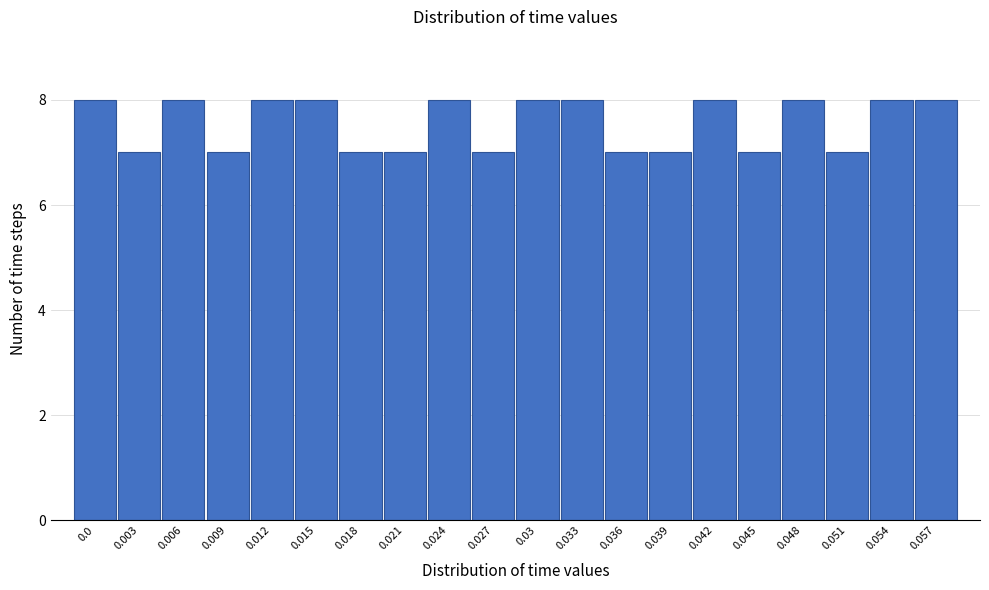

Reading left to right, extract all data points from this chart.

8	7	8	7	8	8	7	7	8	7	8	8	7	7	8	7	8	7	8	8